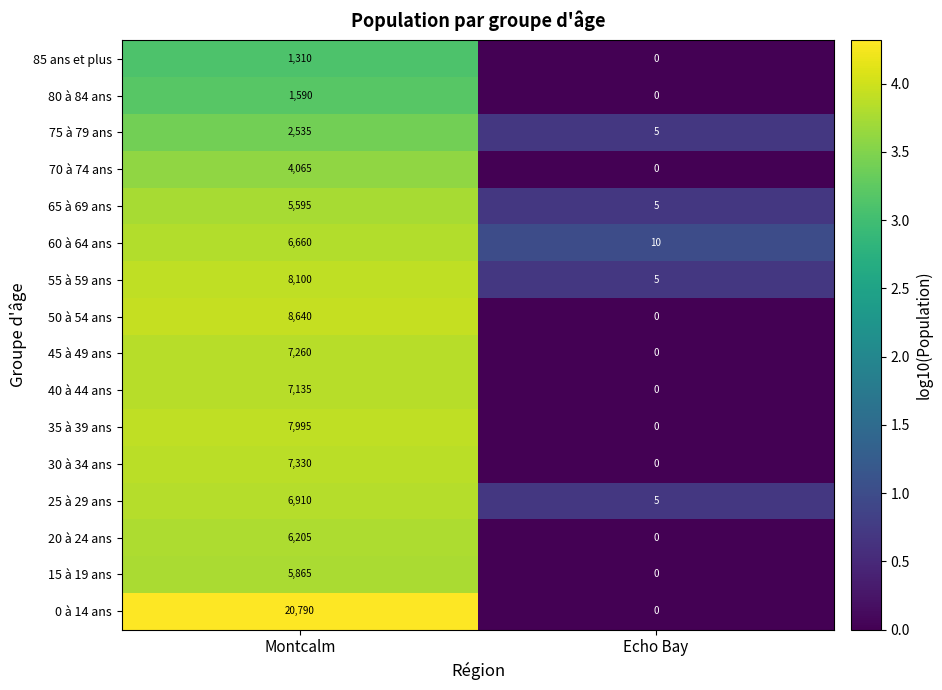

At which label is 25 à 29 ans closest to 3457?

Echo Bay